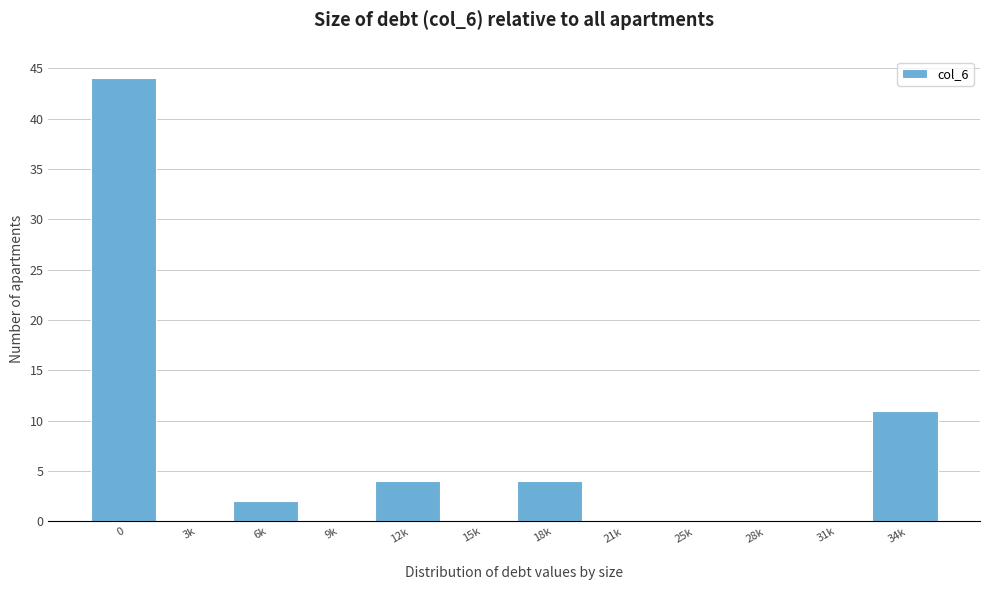

Reading left to right, extract all data points from this chart.

0=44	3k=0	6k=2	9k=0	12k=4	15k=0	18k=4	21k=0	25k=0	28k=0	31k=0	34k=11